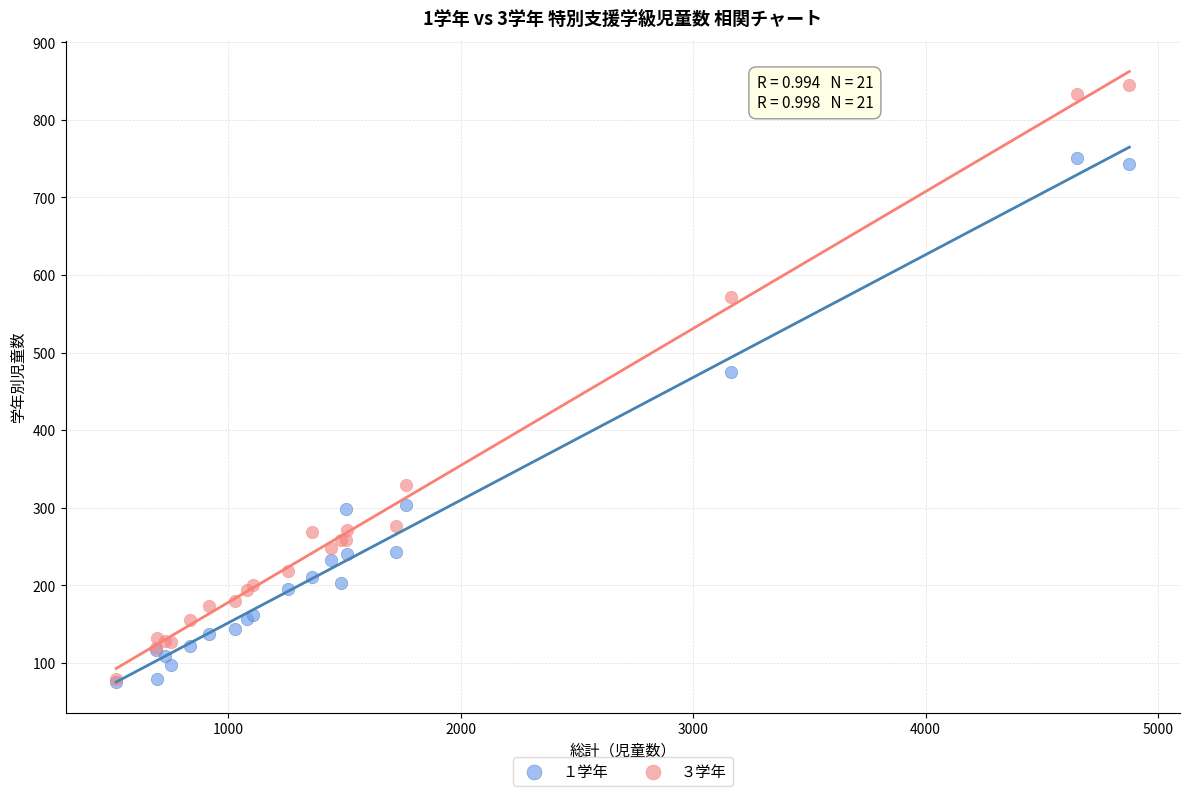

Which series contains the highest Y value?

３学年